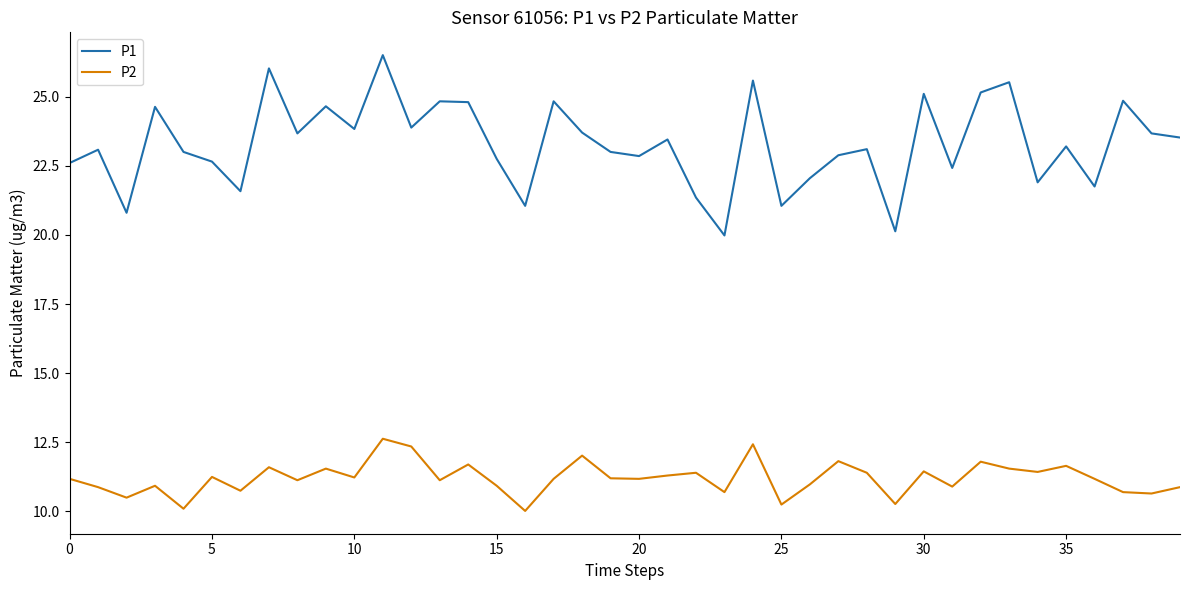

What is the difference between the maximum and minimum values in the P2 series?

2.6